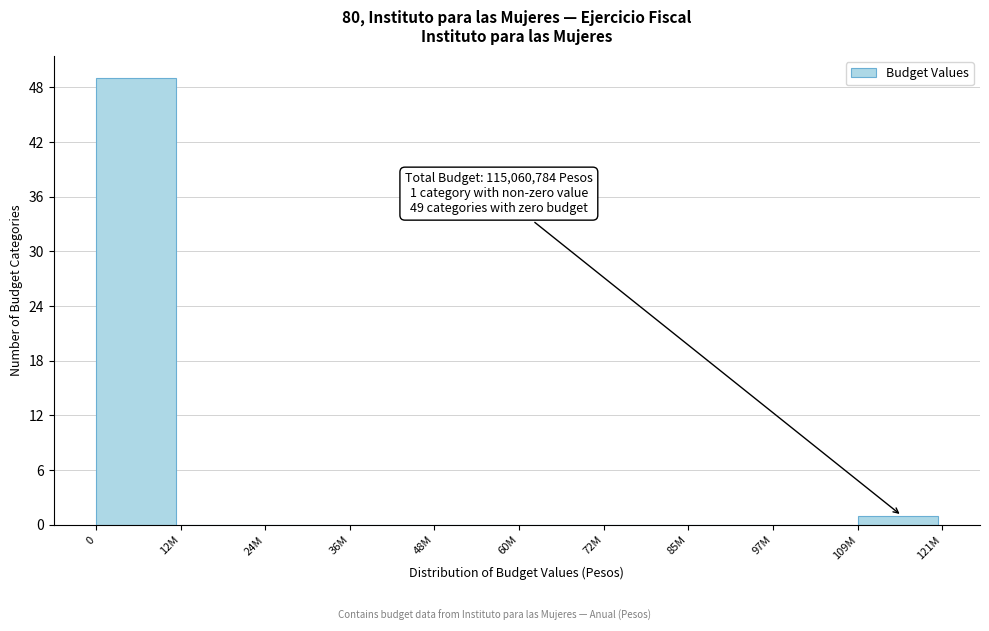

Reading left to right, extract all data points from this chart.

0=49	12M=0	24M=0	36M=0	48M=0	60M=0	72M=0	85M=0	97M=0	109M=1